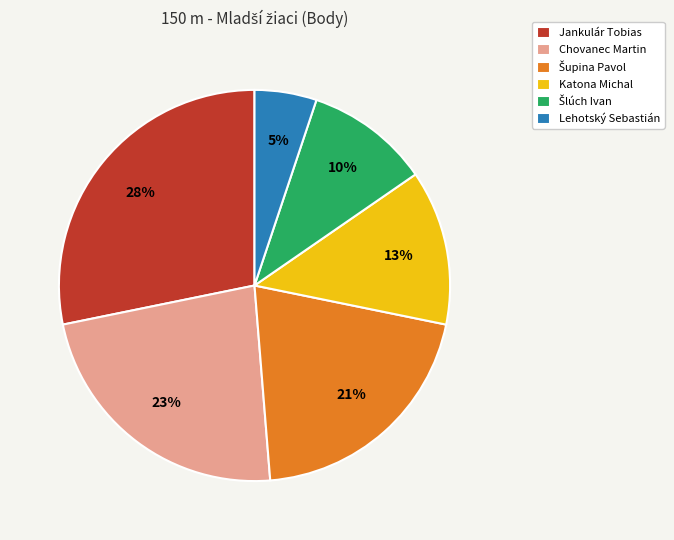

Is the sum of Chovanec Martin and Lehotský Sebastián greater than half?

No